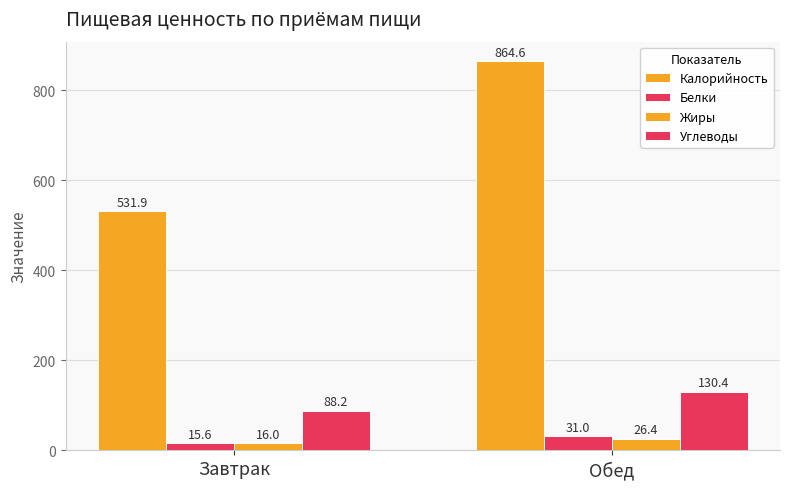

Reading left to right, list all the values displayed in this chart.

Калорийность: 531.9	864.6
Белки: 15.6	31.0
Жиры: 16.0	26.4
Углеводы: 88.2	130.4